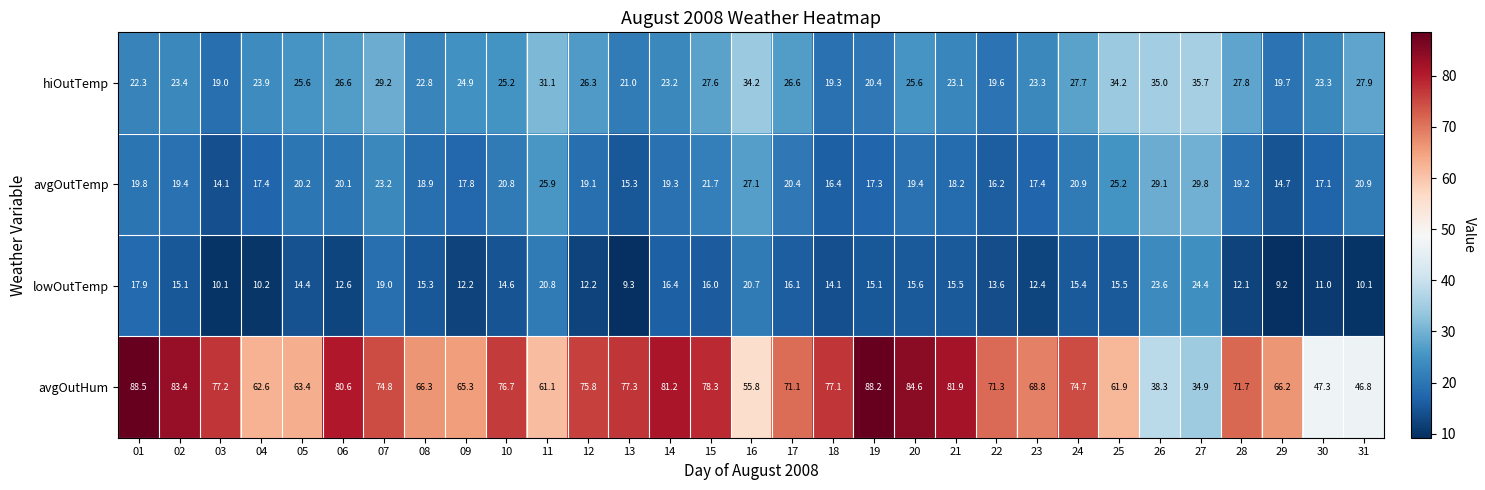

What is the sum of the avgOutHum values at 18 and 28?

148.8